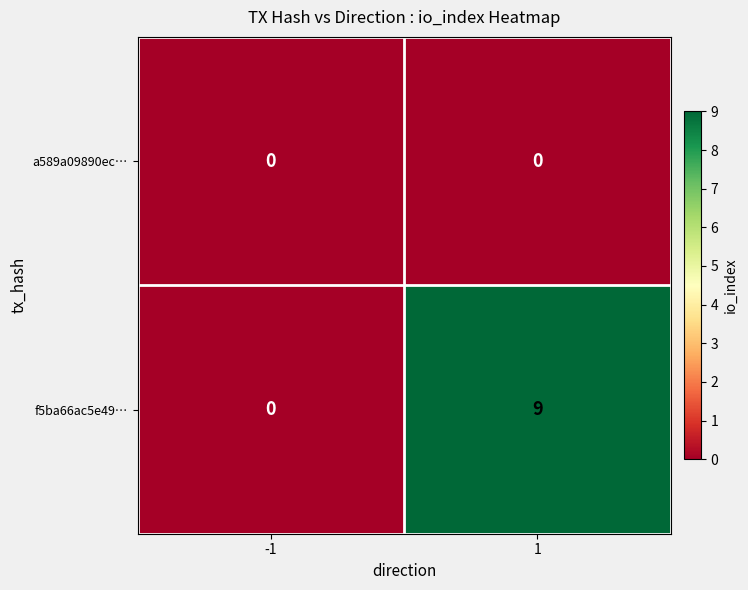

Rank the series at 1 from highest to lowest value.

f5ba66ac5e49…, a589a09890ec…